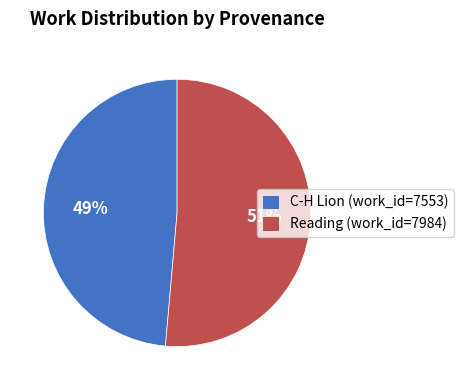

Which has a higher value, C-H Lion or Reading?

Reading